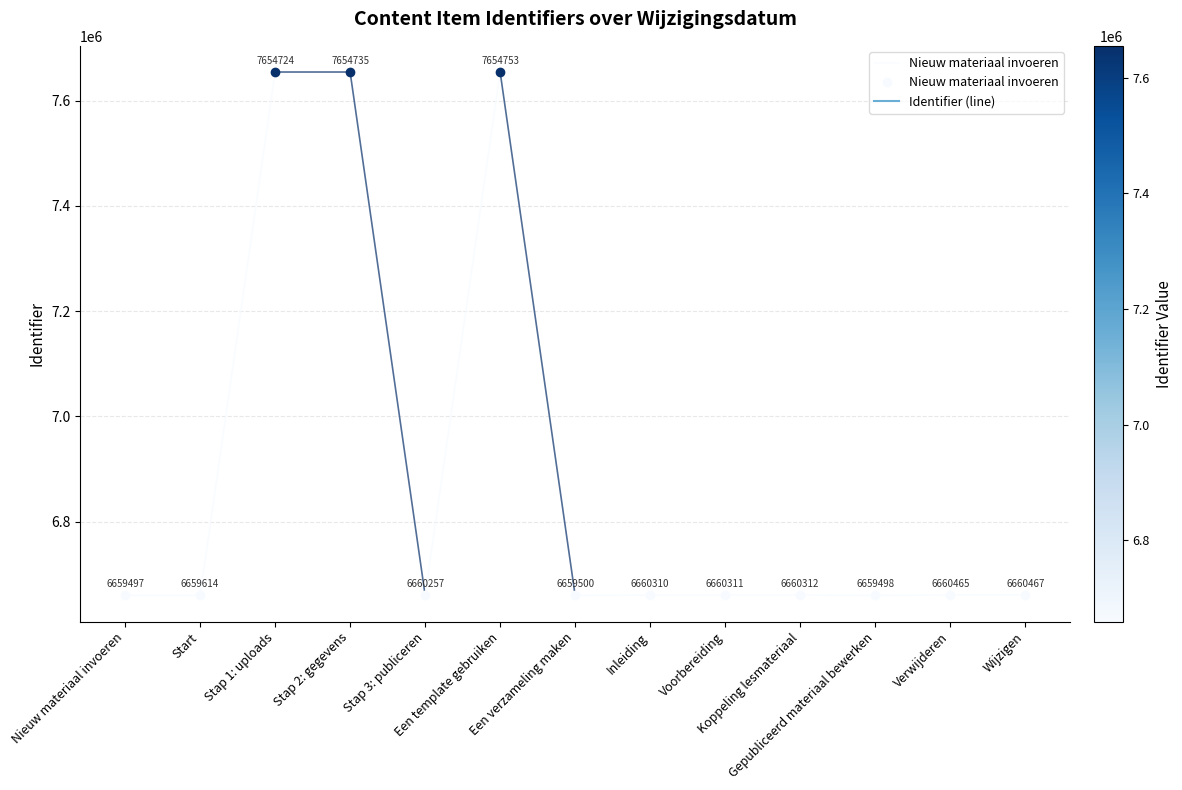

Count the number of categories in the chart.

2